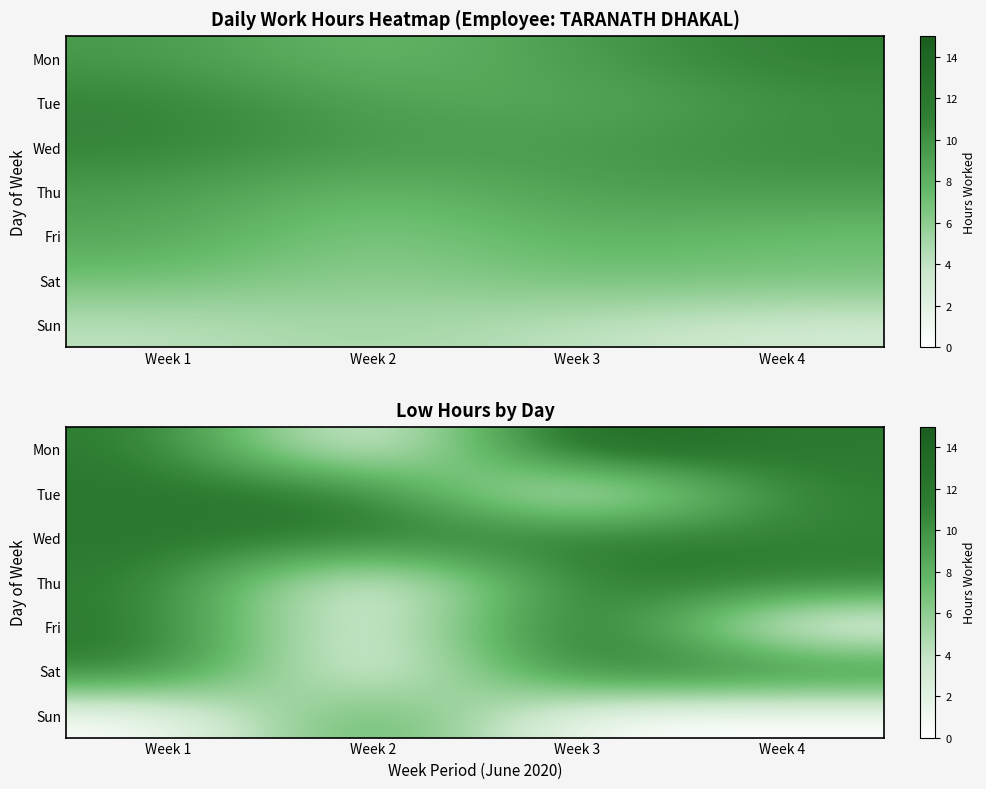

How many values in the Sat series are below 11?

1